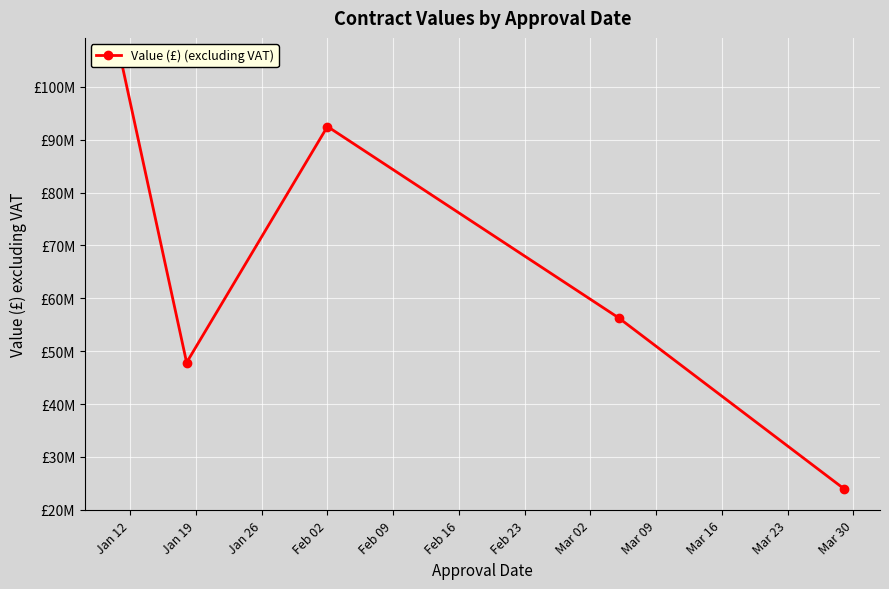

What position from the right is Jan 12?

5